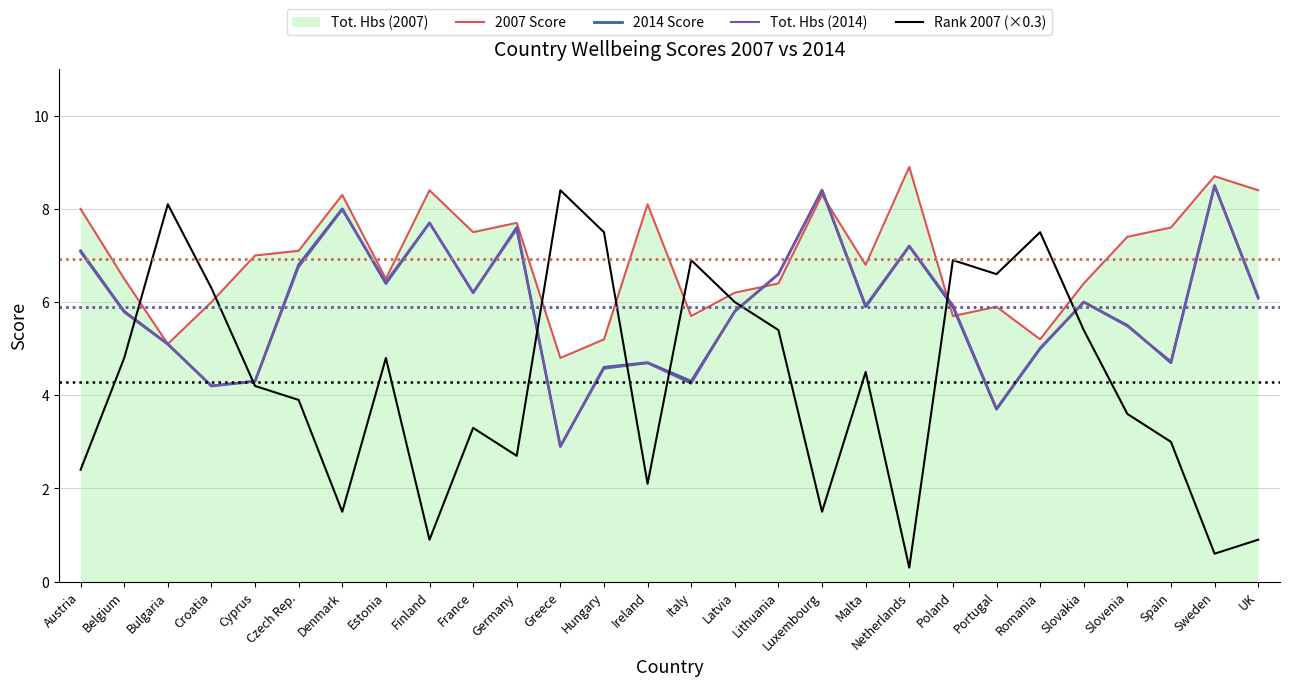

Which series has the largest total across all categories?

2007 Score